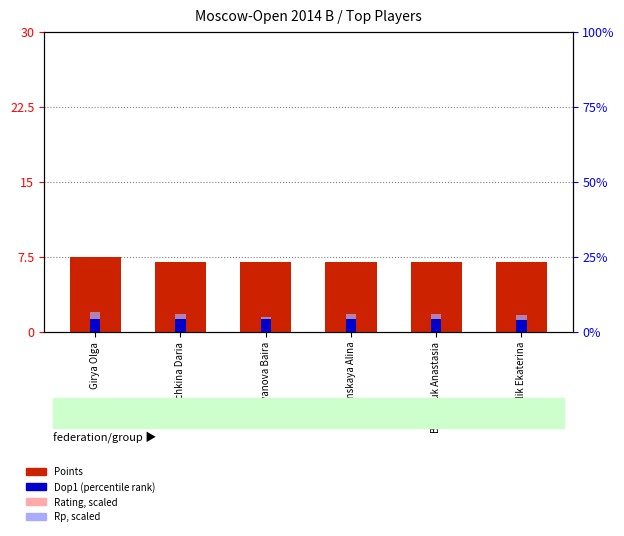

Which has a higher value, Charochkina Daria or Girya Olga?

Girya Olga